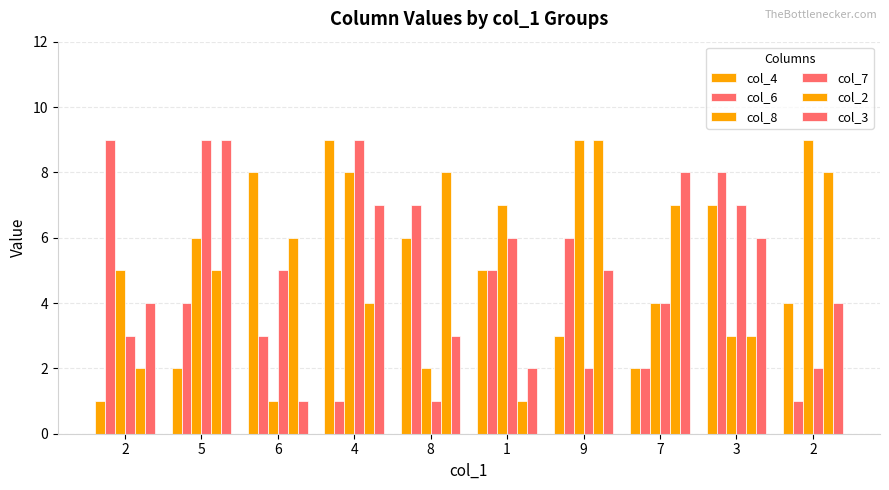

How many data points in col_8 are less than 6?

5